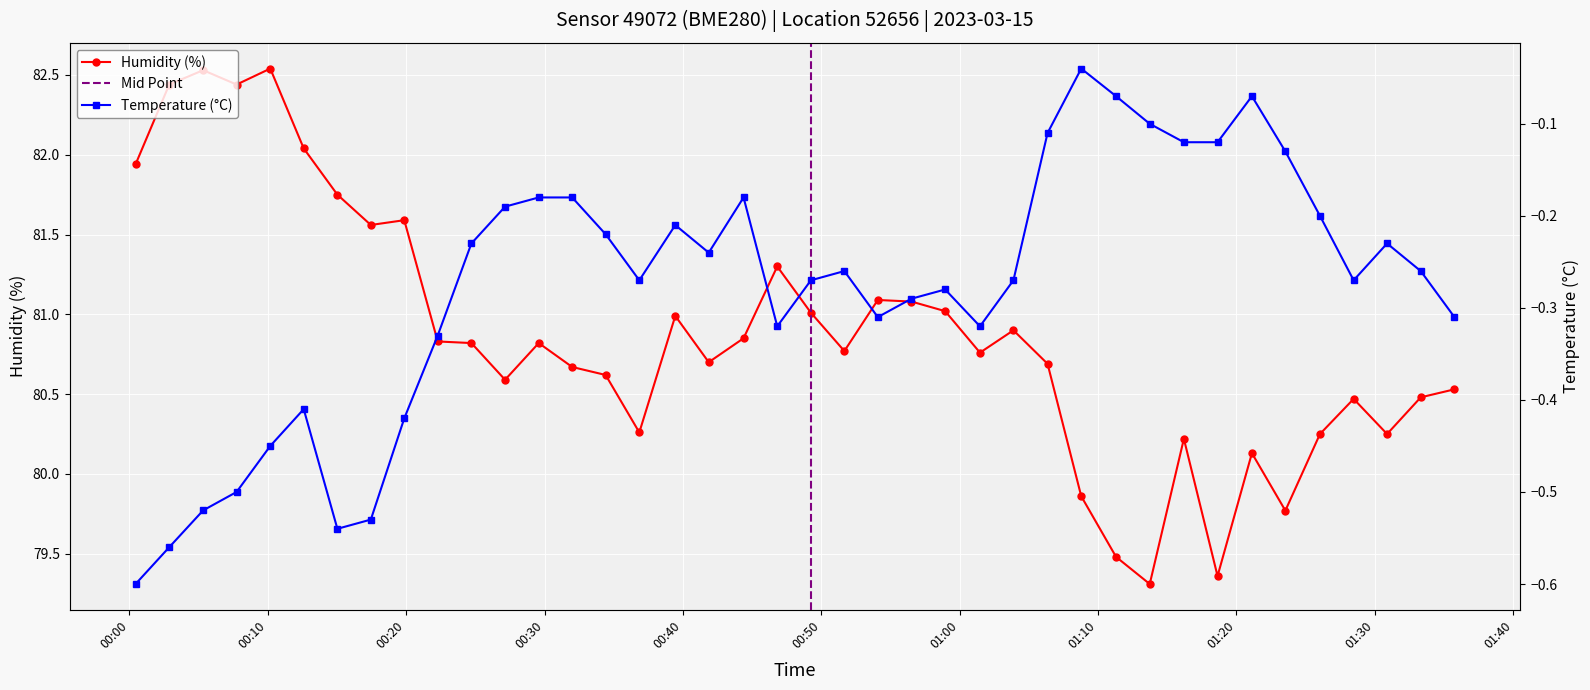

True or false: Temperature (°C) and Humidity (%) intersect in this chart.

False